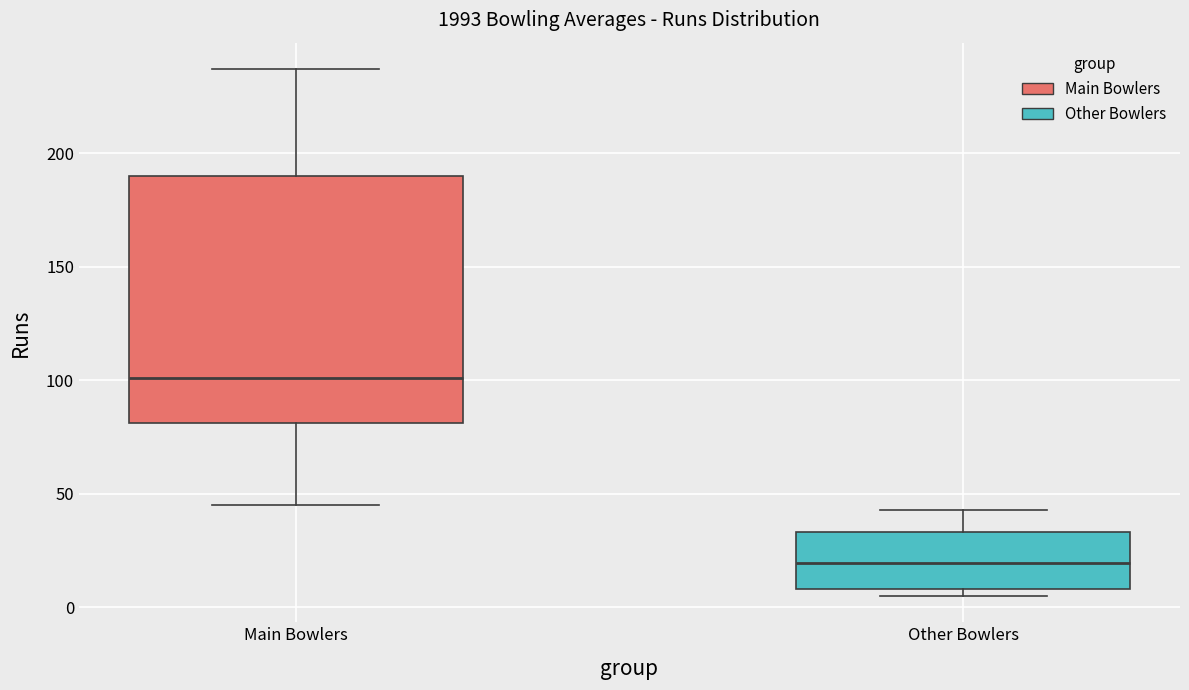

Which box has the lowest median line?

Other Bowlers